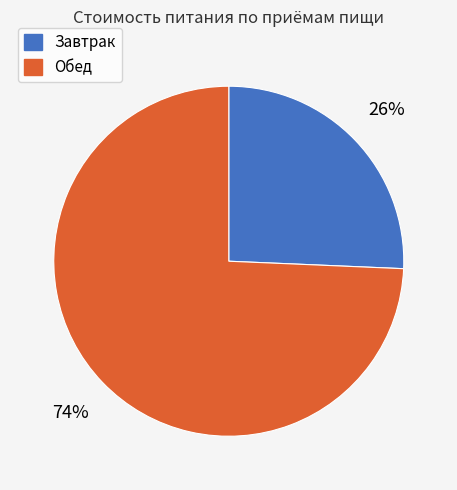

To the nearest percent, what is the combined percentage of Обед and Завтрак?

100%